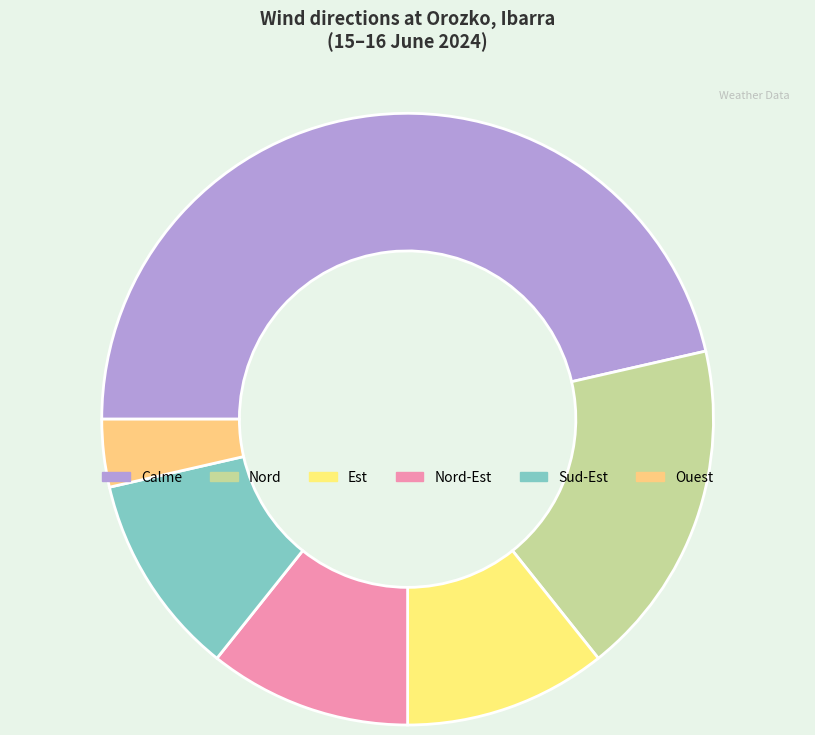

To the nearest percent, what percentage of the pie is Calme?

46%